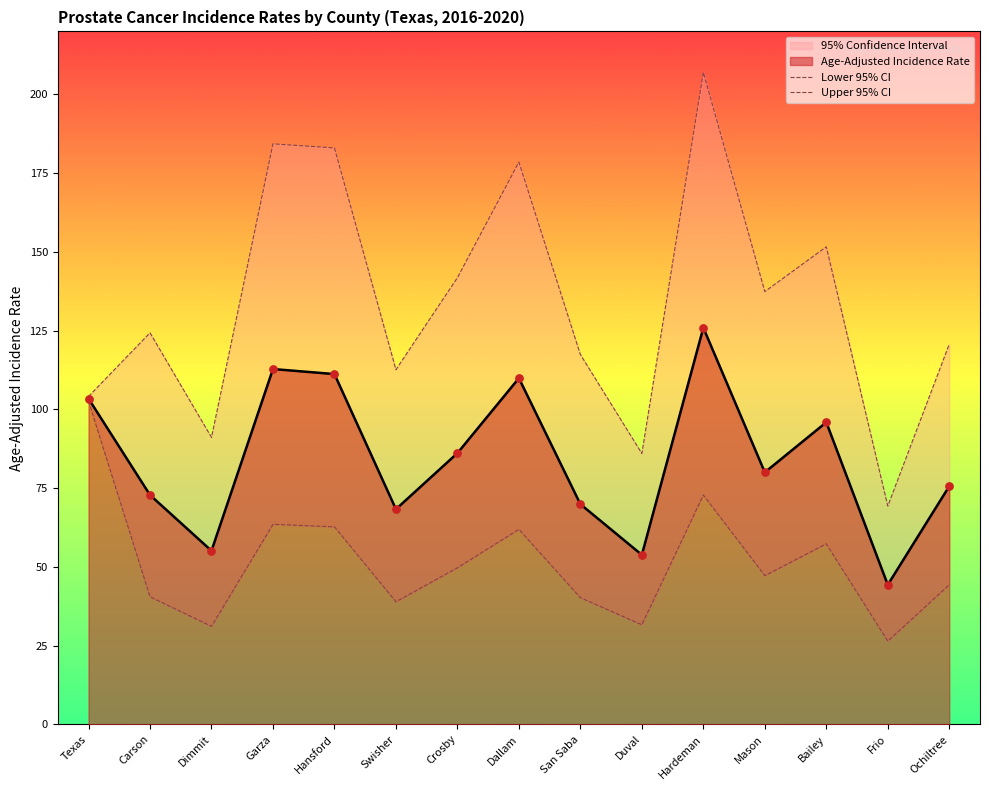

Is the value of Upper 95% CI at Swisher greater than the value of Lower 95% CI at Garza?

Yes